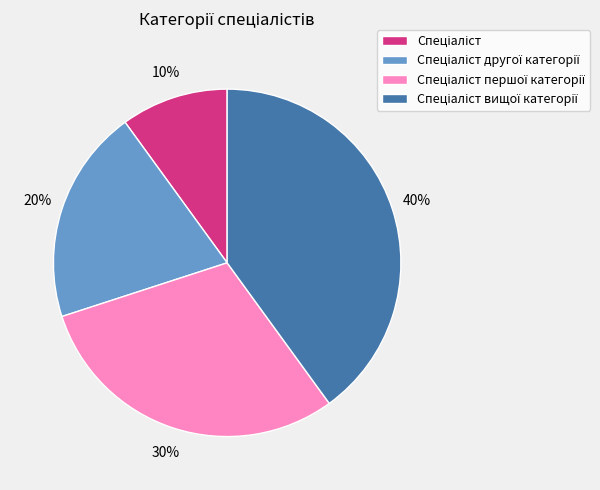

Does any single category account for the majority?

No